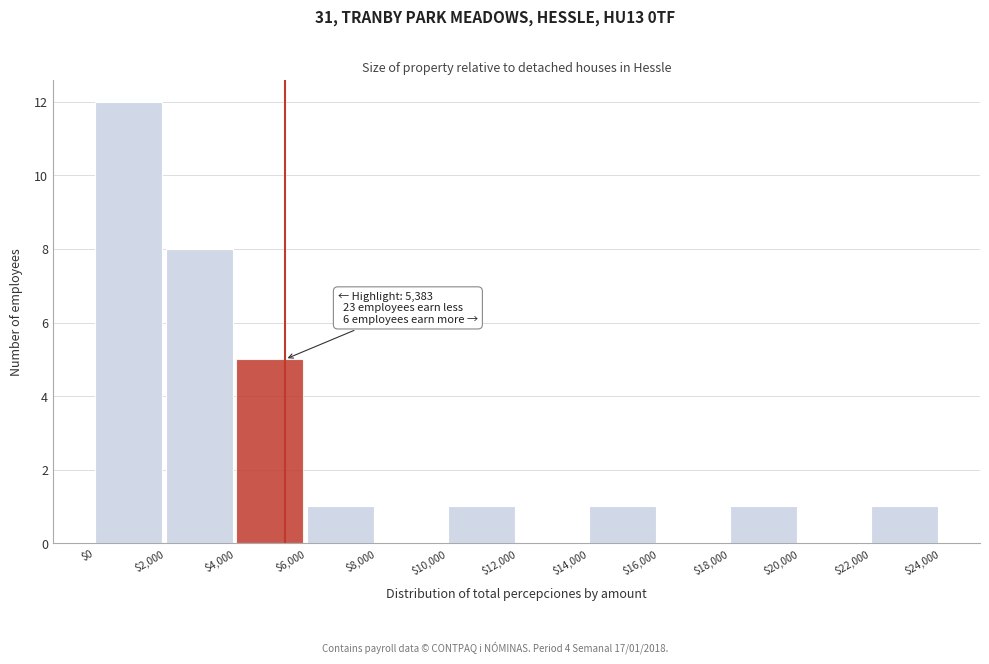

Which range on the x-axis has the tallest bar?

$0 to $2,000